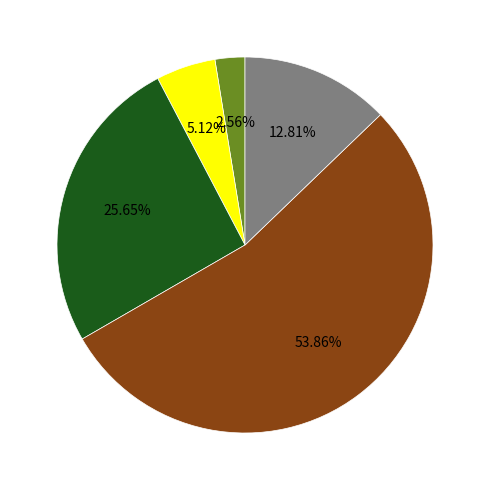

Is there a majority slice in this chart?

Yes